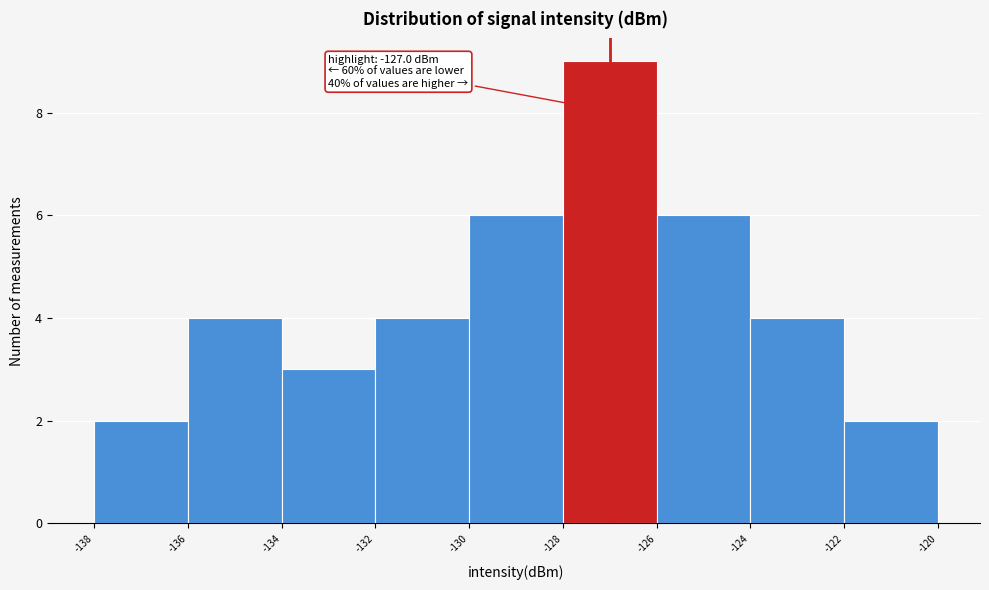

Which range on the x-axis has the tallest bar?

-128 to -126